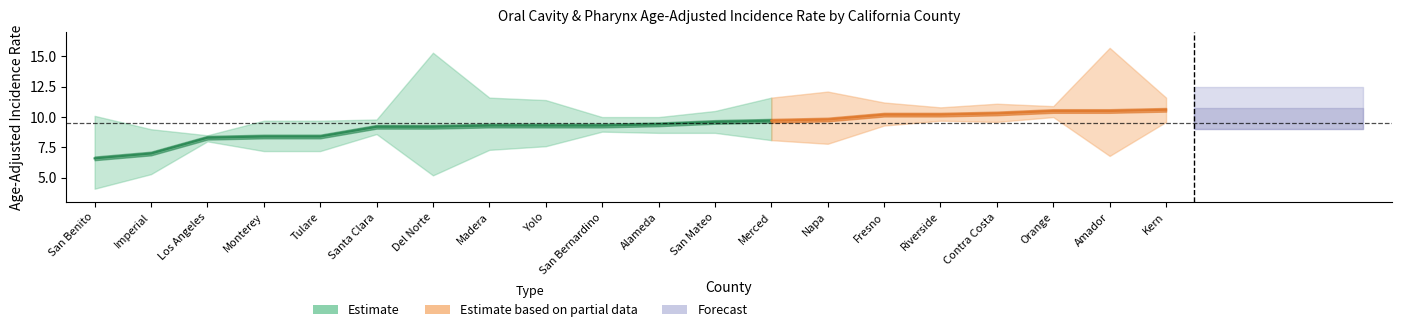

Reading left to right, list all the values displayed in this chart.

Rate: San Benito=6.6	Imperial=7.0	Los Angeles=8.3	Monterey=8.4	Tulare=8.4	Santa Clara=9.2	Del Norte=9.2	Madera=9.3	Yolo=9.3	San Bernardino=9.3	Alameda=9.4	San Mateo=9.6	Merced=9.7	Napa=9.8	Fresno=10.2	Riverside=10.2	Contra Costa=10.3	Orange=10.5	Amador=10.5	Kern=10.6
Lower CI: San Benito=4.1	Imperial=5.3	Los Angeles=8.0	Monterey=7.2	Tulare=7.2	Santa Clara=8.6	Del Norte=5.2	Madera=7.3	Yolo=7.6	San Bernardino=8.8	Alameda=8.7	San Mateo=8.7	Merced=8.1	Napa=7.8	Fresno=9.3	Riverside=9.7	Contra Costa=9.6	Orange=10.0	Amador=6.8	Kern=9.6
Upper CI: San Benito=10.1	Imperial=9.0	Los Angeles=8.5	Monterey=9.7	Tulare=9.7	Santa Clara=9.8	Del Norte=15.3	Madera=11.6	Yolo=11.4	San Bernardino=10.0	Alameda=10.0	San Mateo=10.5	Merced=11.6	Napa=12.1	Fresno=11.2	Riverside=10.8	Contra Costa=11.1	Orange=10.9	Amador=15.7	Kern=11.6